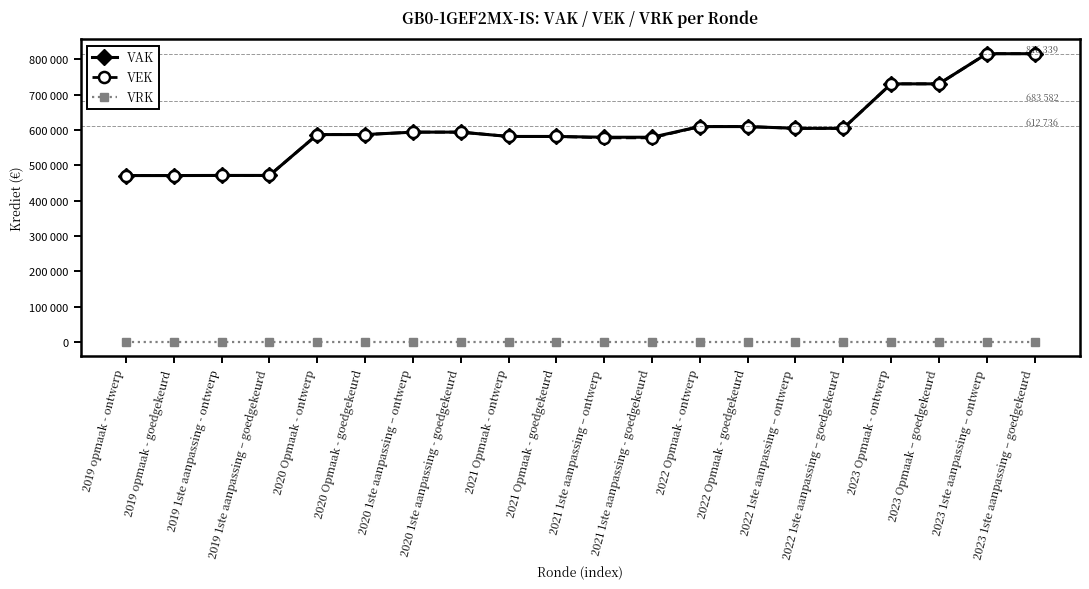

What are all the series names shown in the legend?

VAK, VEK, VRK